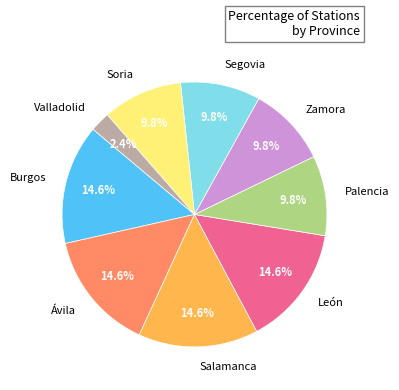

To the nearest percent, what portion does León represent?

15%